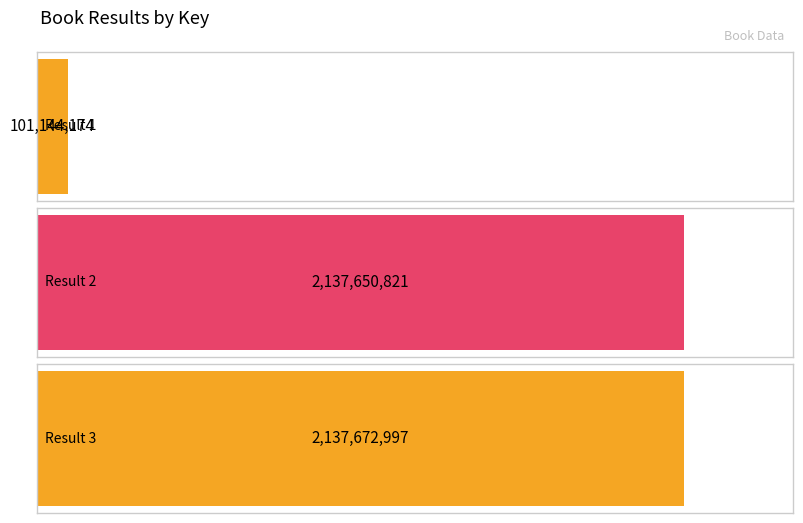

What is the sum of all values?

4376467992